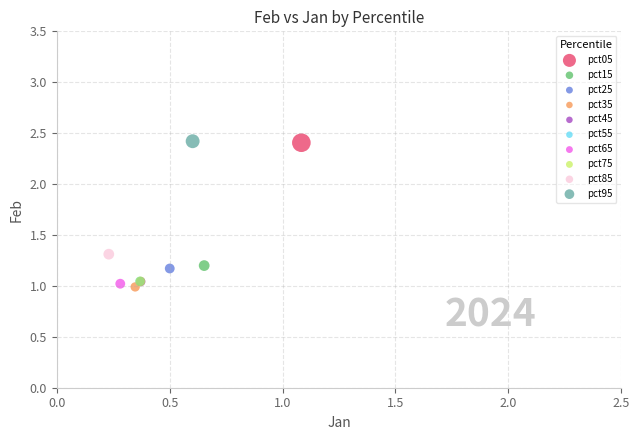

What are all the series names shown in the legend?

pct05, pct15, pct25, pct35, pct45, pct55, pct65, pct75, pct85, pct95